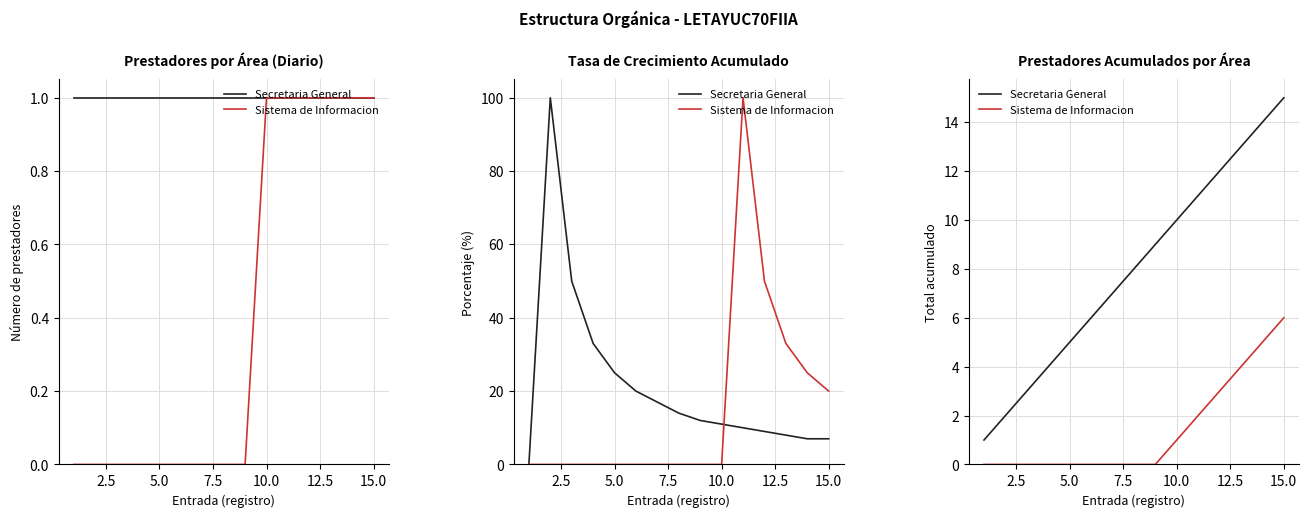

How many data points in Secretaria General are above 8?

7